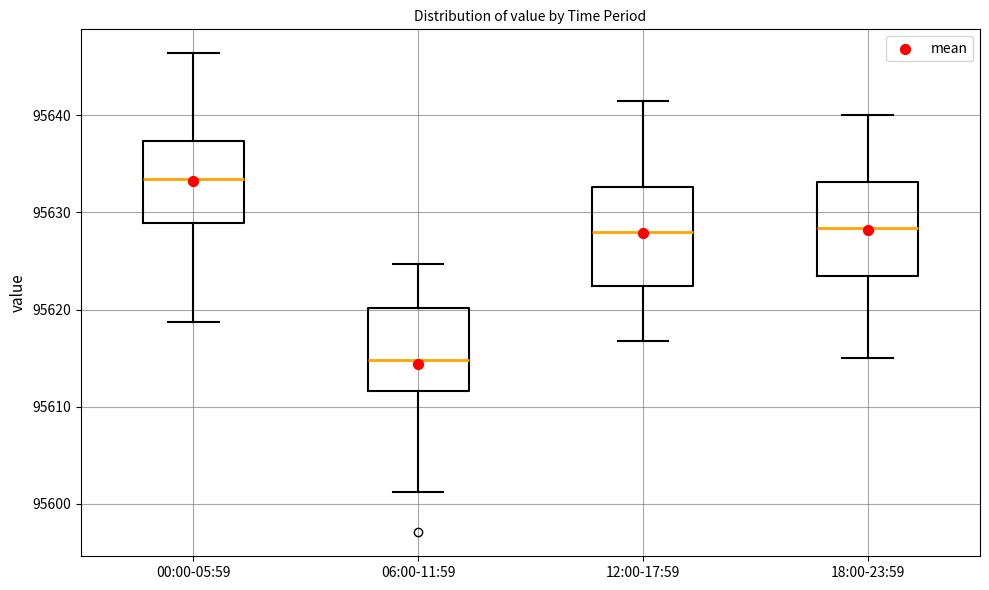

Where is the lower edge of the box for 12:00-17:59 on the y-axis? The values are not printed on the chart, so give them approximately, as read against the axis.

95622